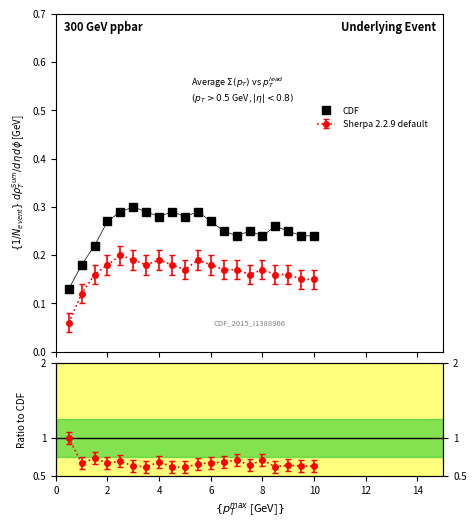

True or false: there are more than 2 points higher than both neighbors.

True